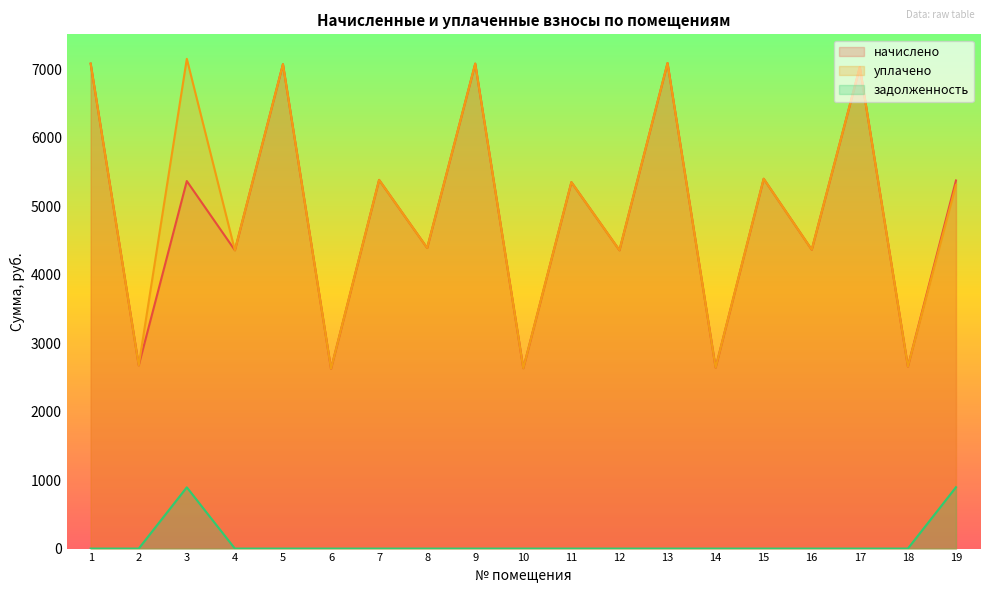

Reading left to right, what are all the values shown in this chart?

начислено: 1=7079.4	2=2674.4	3=5365.4	4=4355.3	5=7071.1	6=2624.8	7=5382.0	8=4388.4	9=7079.4	10=2633.0	11=5348.9	12=4355.3	13=7087.7	14=2641.3	15=5398.6	16=4363.6	17=7029.8	18=2657.9	19=5373.7
уплачено: 1=7079.4	2=2674.4	3=7149.7	4=4355.3	5=7071.1	6=2624.8	7=5382.0	8=4388.4	9=7079.4	10=2633.0	11=5348.9	12=4355.3	13=7087.7	14=2641.3	15=5398.6	16=4363.6	17=7029.8	18=2657.9	19=5308.8
задолженность: 1=0.0	2=0.0	3=894.2	4=0.0	5=0.0	6=0.0	7=0.0	8=0.0	9=0.0	10=0.0	11=0.0	12=0.0	13=0.0	14=0.0	15=0.0	16=0.0	17=0.0	18=0.0	19=895.6